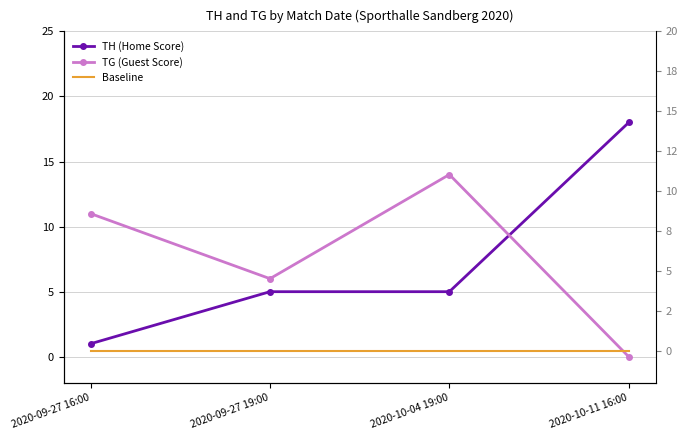

How many TG (Guest Score) values are between 6 and 14?

3